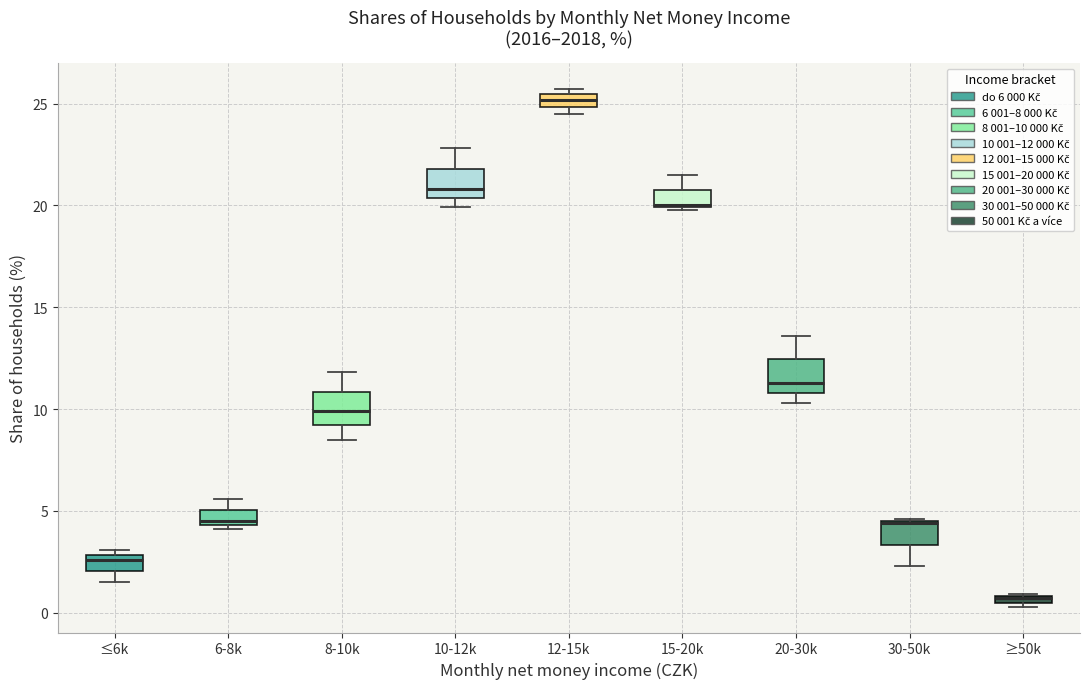

Where is the upper edge of the box for ≥50k on the y-axis? The values are not printed on the chart, so give them approximately, as read against the axis.

1.0